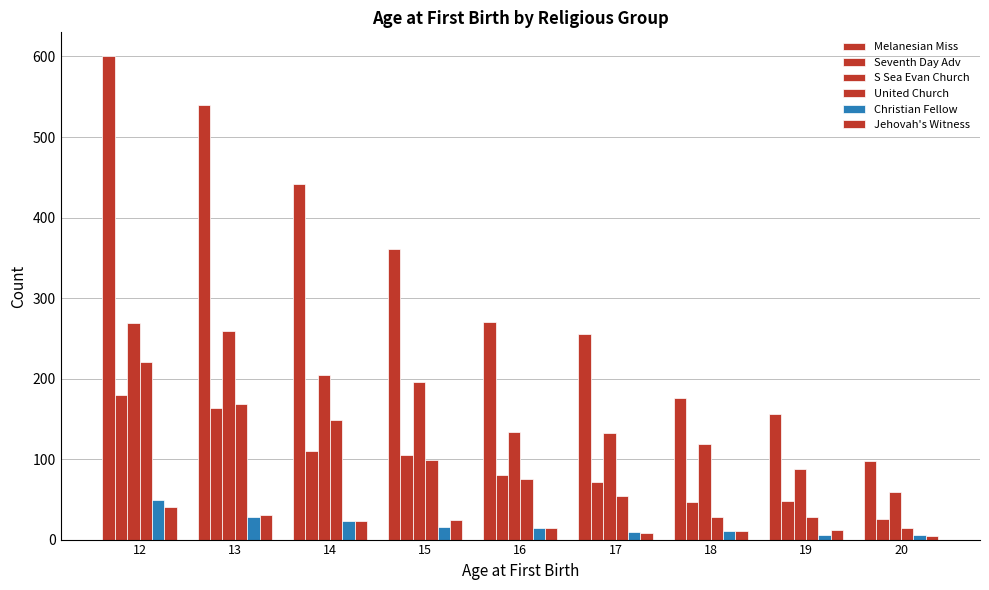

What is the difference between the Jehovah's Witness values at 16 and 17?

7